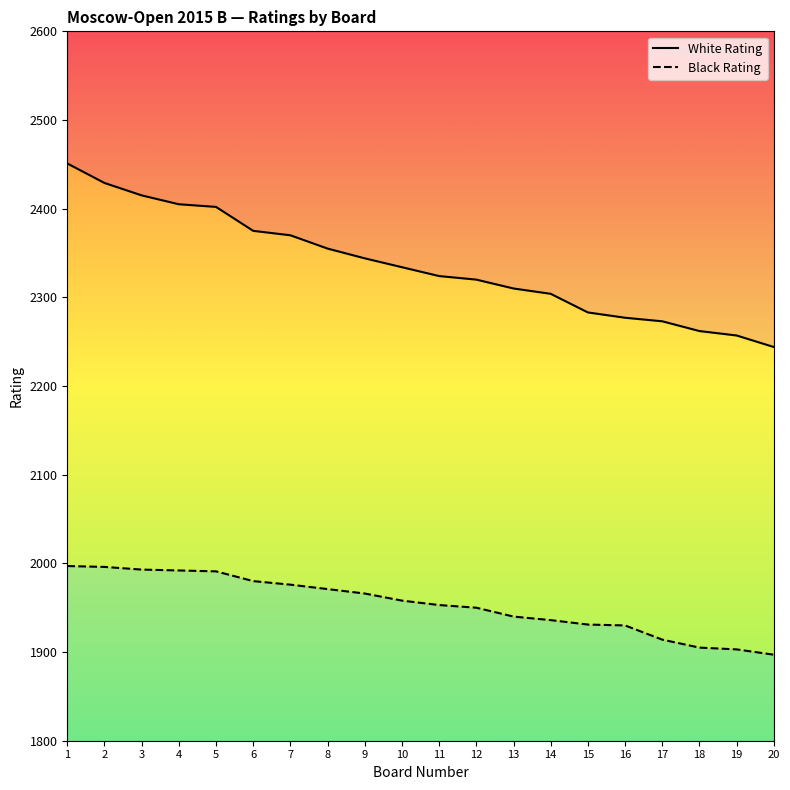

At which category is the sum across all series the highest?

1